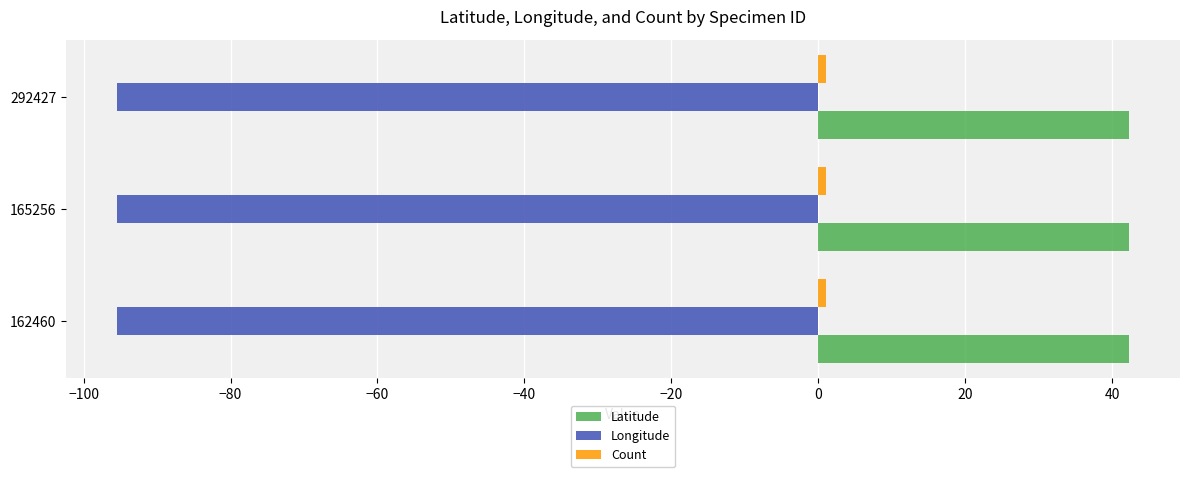

What is the greatest value displayed?

42.4